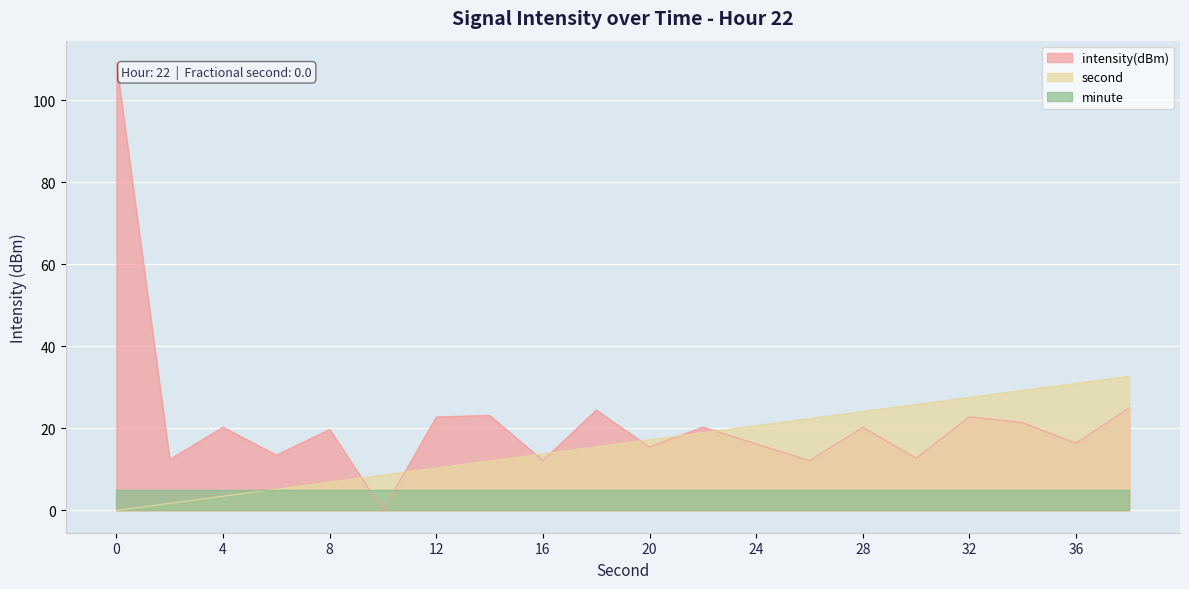

Where does the second series first go above 17?

20